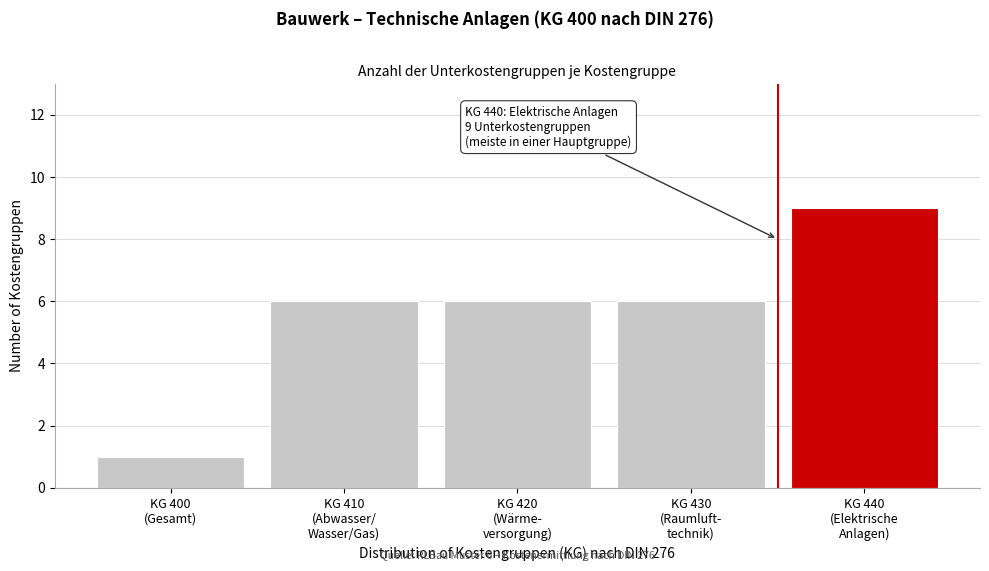

Reading left to right, transcribe all the data shown in this chart.

1	6	6	6	9